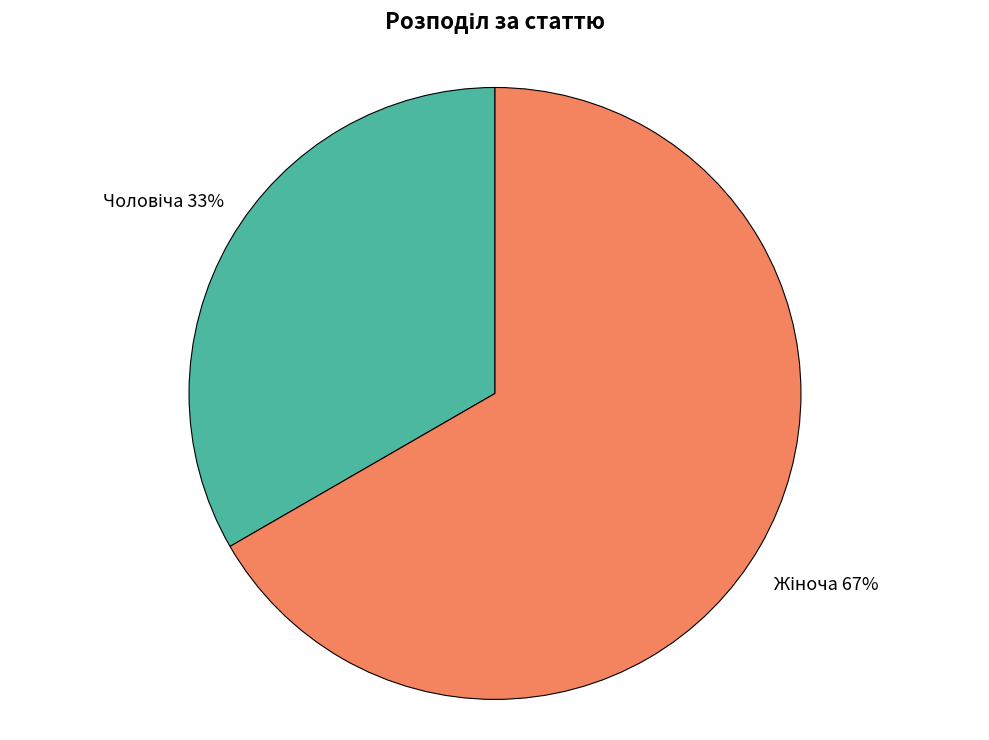

To the nearest percent, what is the average slice percentage?

50%